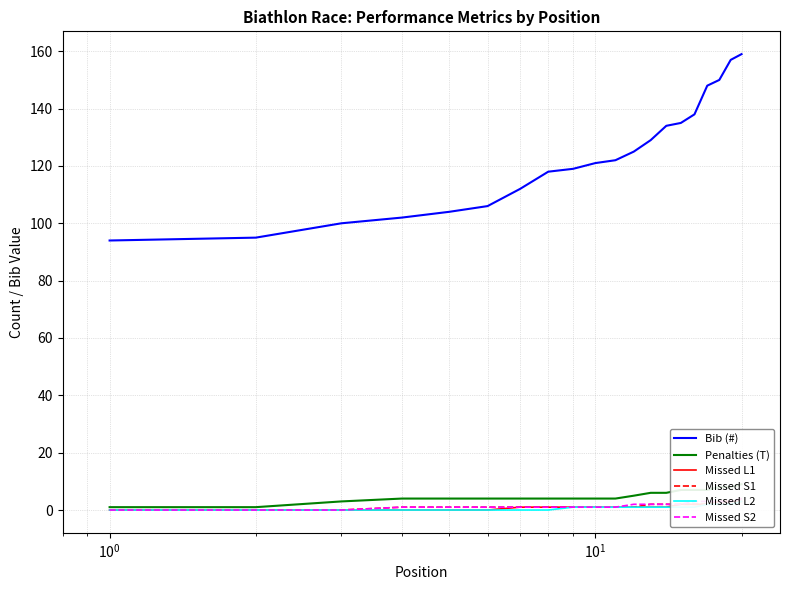

What is the maximum value for Bib (#)?

159